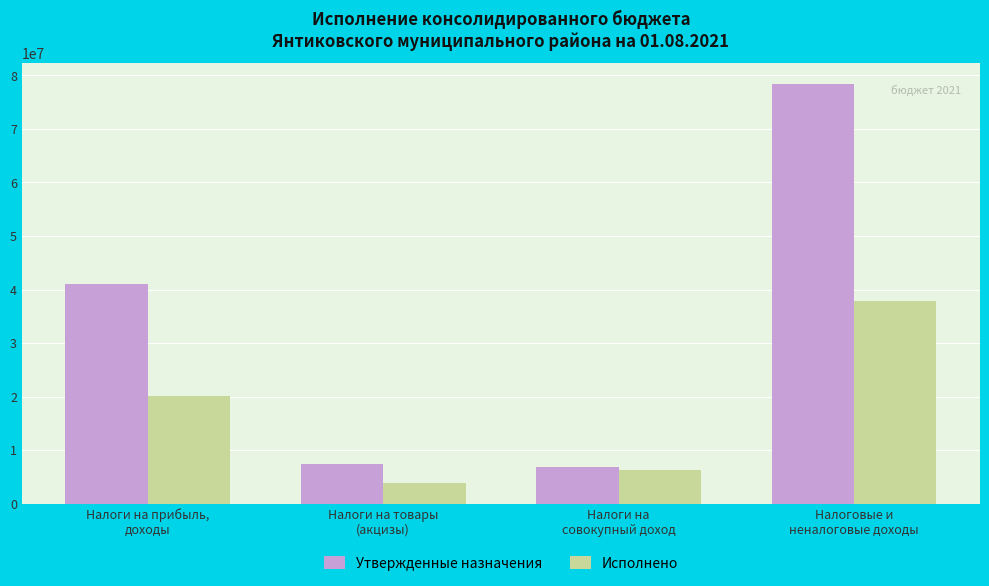

Where is Утвержденные назначения nearest to the value 42569032?

Налоги на прибыль,
доходы